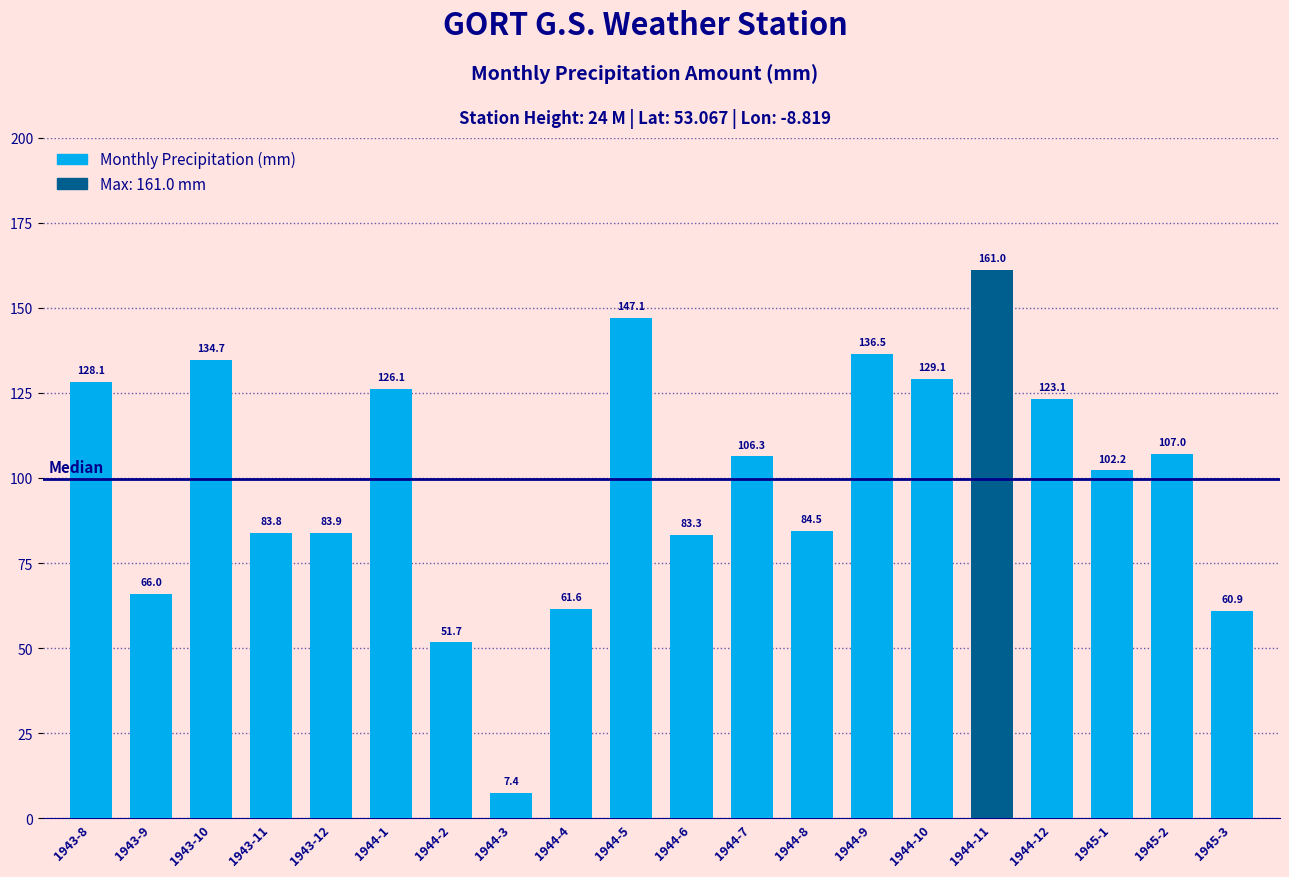

What is the label of the 8th bar from the left?

1944-3